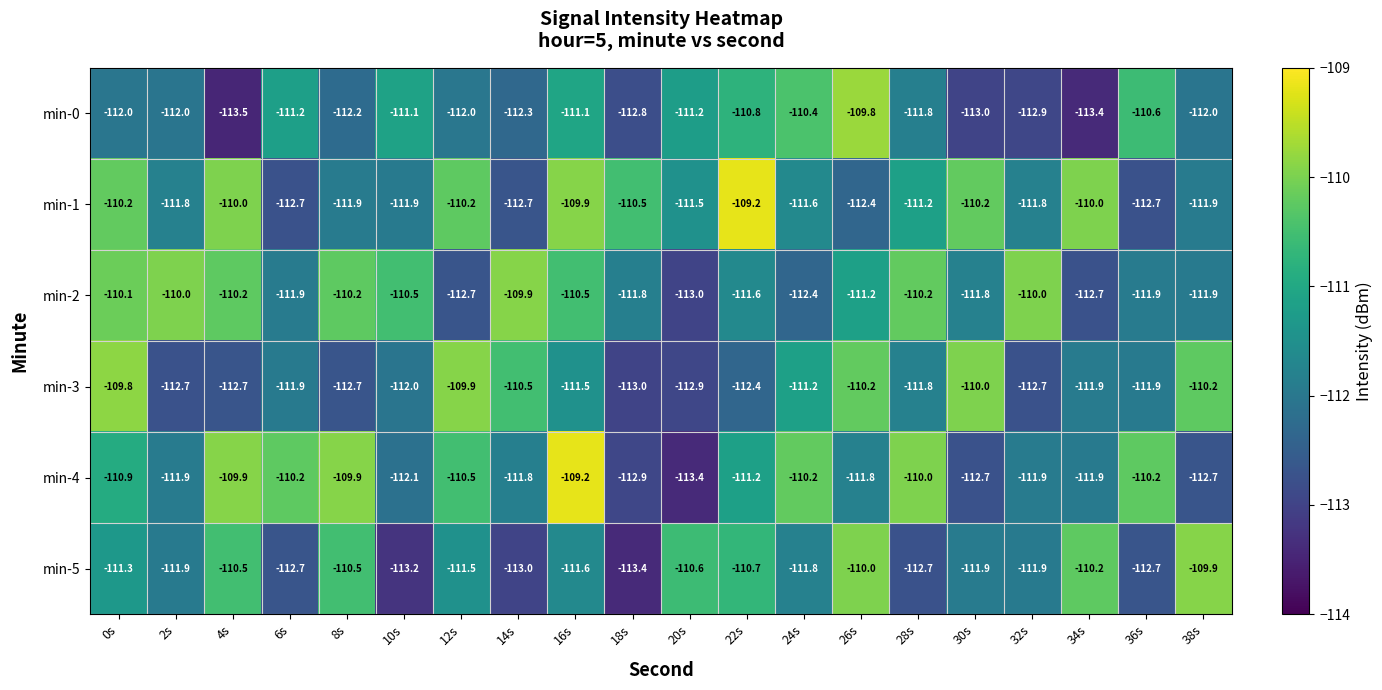

Rank the series at 24s from lowest to highest value.

min-2, min-5, min-1, min-3, min-0, min-4